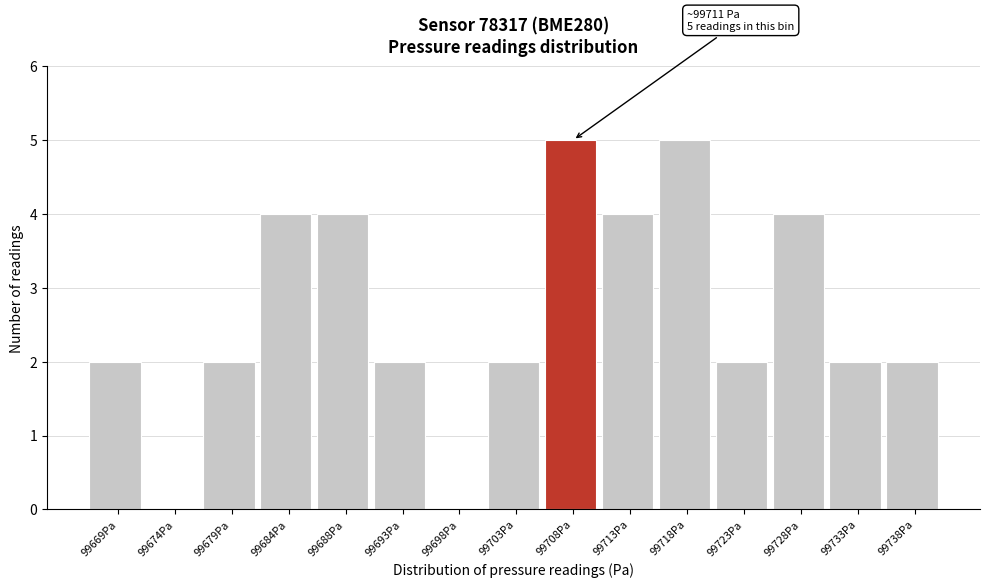

Reading left to right, list all the values displayed in this chart.

99669Pa=2	99674Pa=0	99679Pa=2	99684Pa=4	99688Pa=4	99693Pa=2	99698Pa=0	99703Pa=2	99708Pa=5	99713Pa=4	99718Pa=5	99723Pa=2	99728Pa=4	99733Pa=2	99738Pa=2